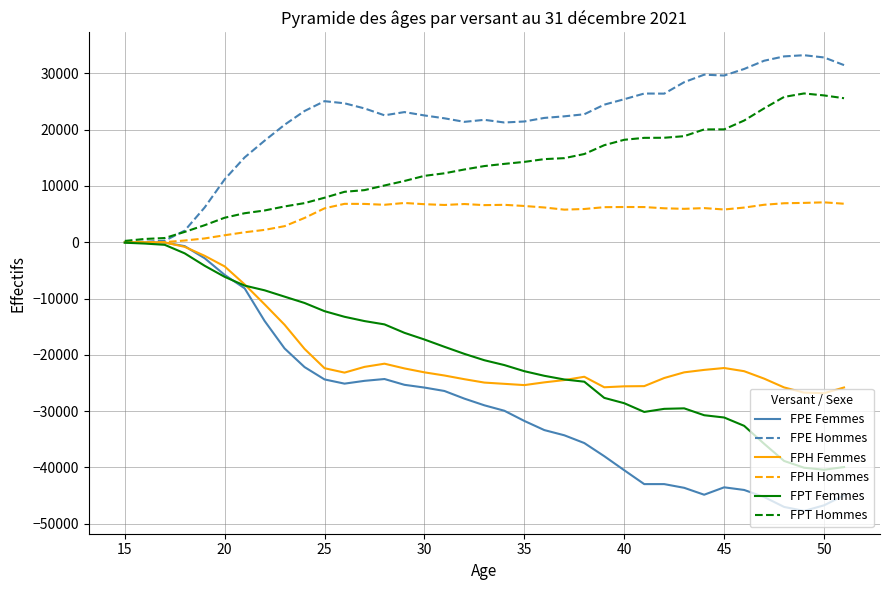

Which series has the largest total across all categories?

FPE Hommes